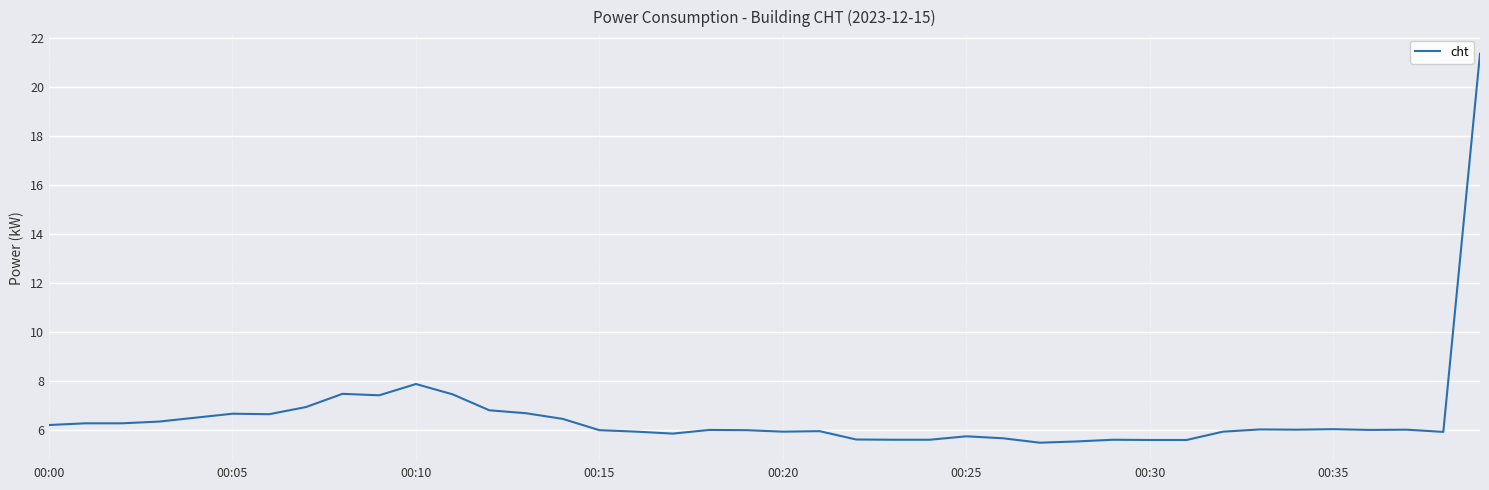

What is the maximum value shown in the chart?

21.3